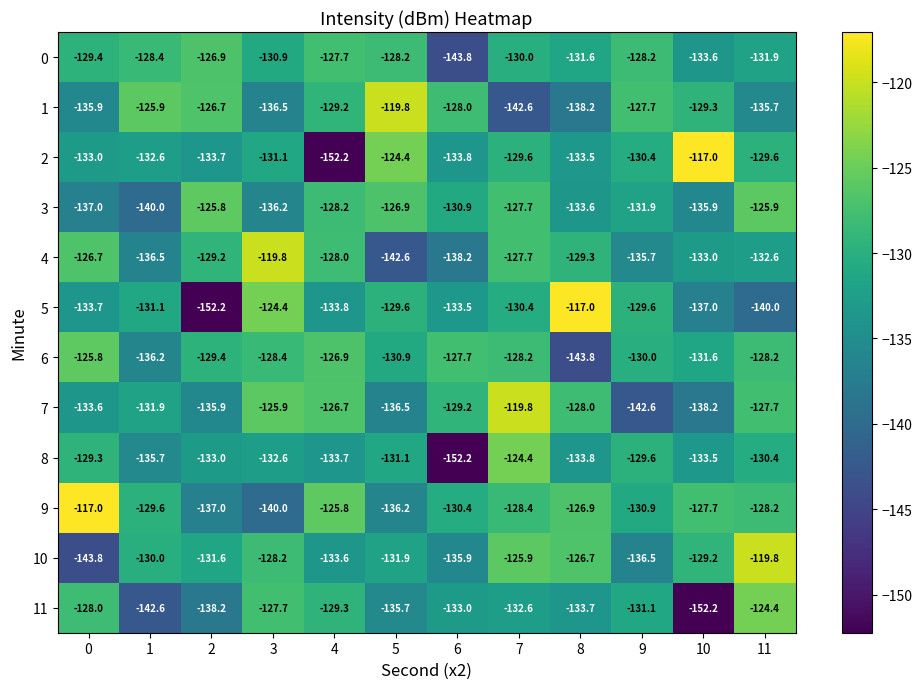

What is the difference between the second highest and minimum values in the 4 series?

15.9